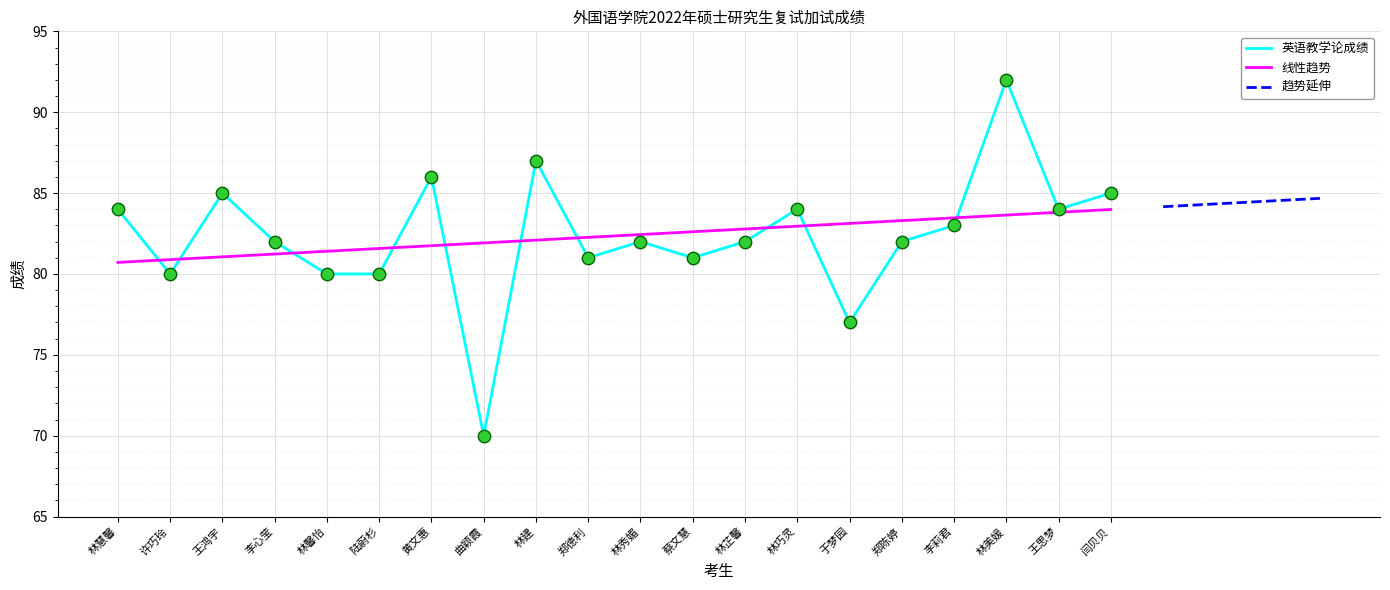

What is the ratio of the value at 李莉君 to the value at 许巧玲?

1.0